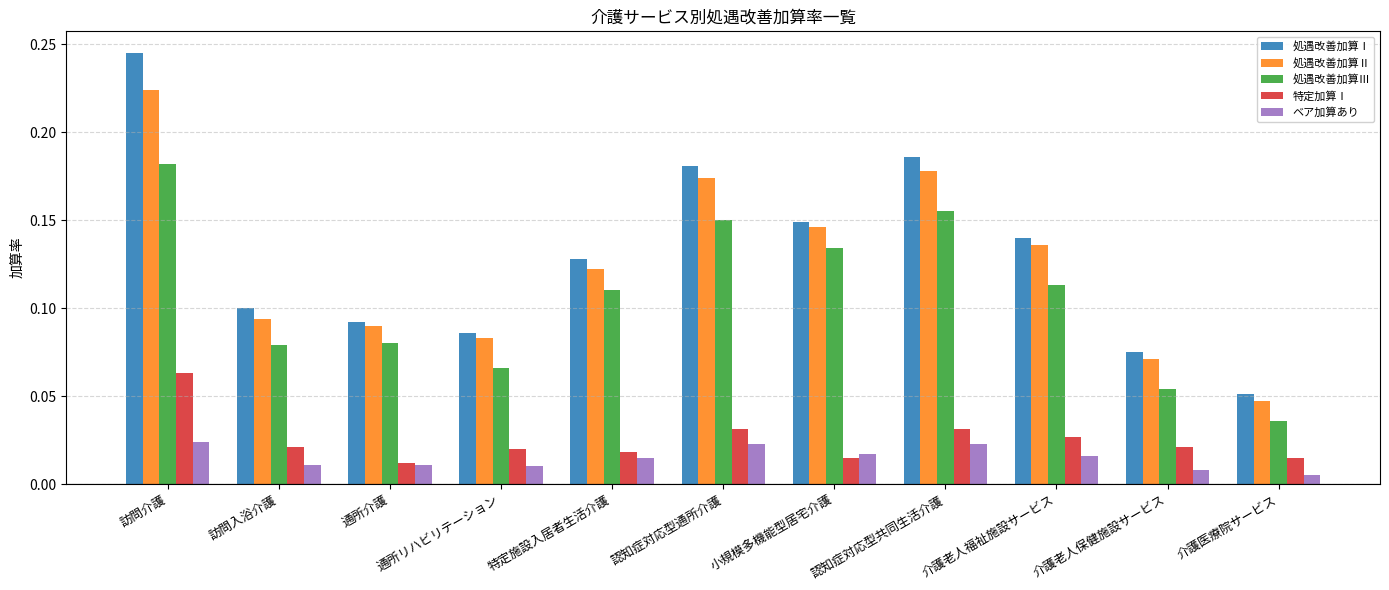

True or false: 処遇改善加算Ⅰ has a value of 0.1 at 介護医療院サービス.

True